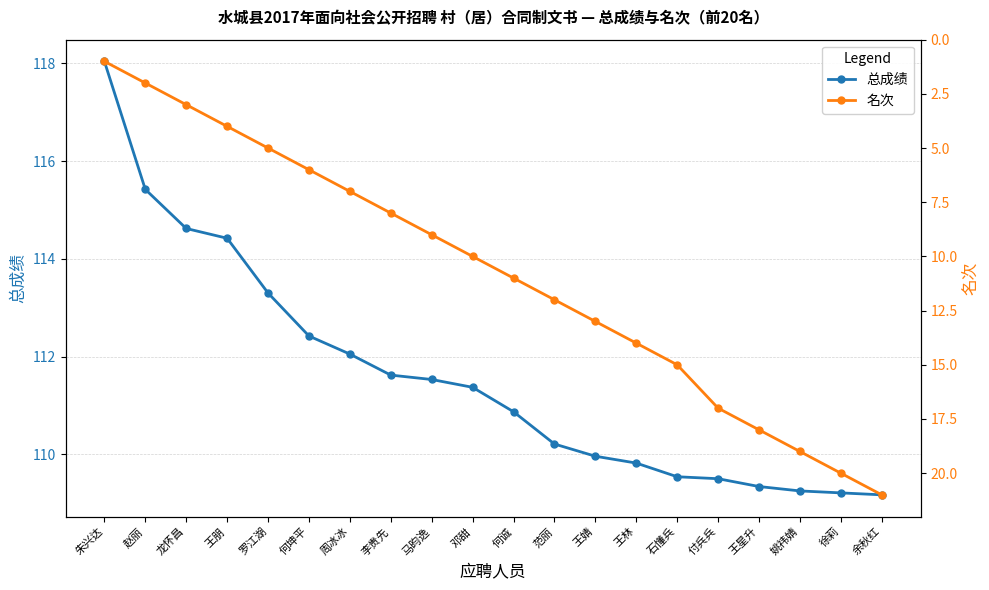

What is the total value across all series at 朱兴达?

119.0